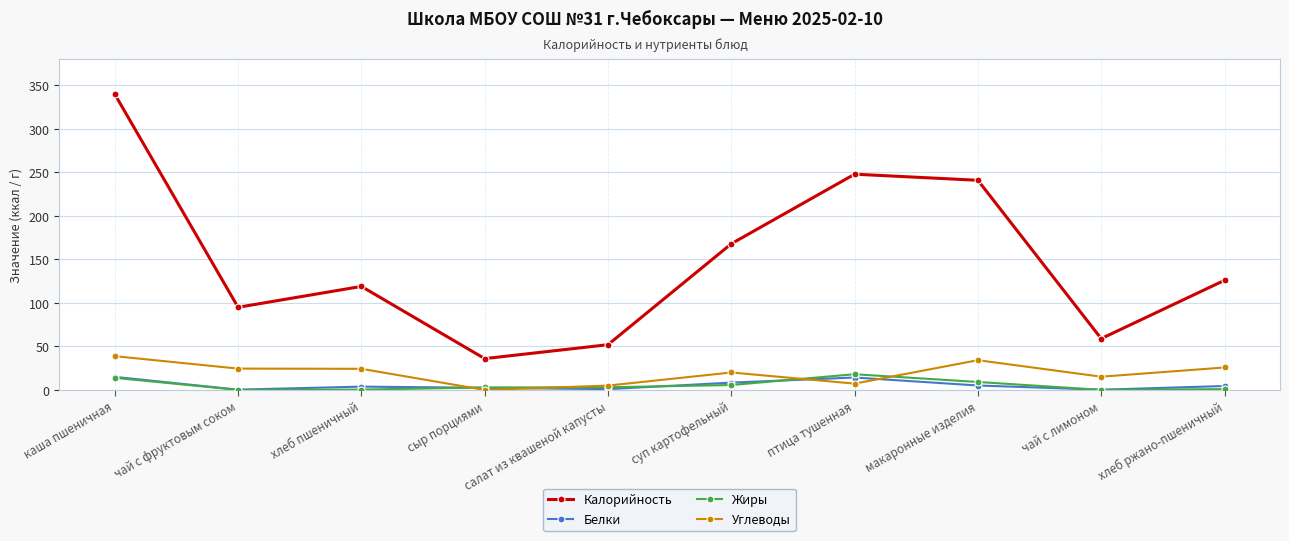

What is the difference between the maximum and minimum values in the Углеводы series?

38.8